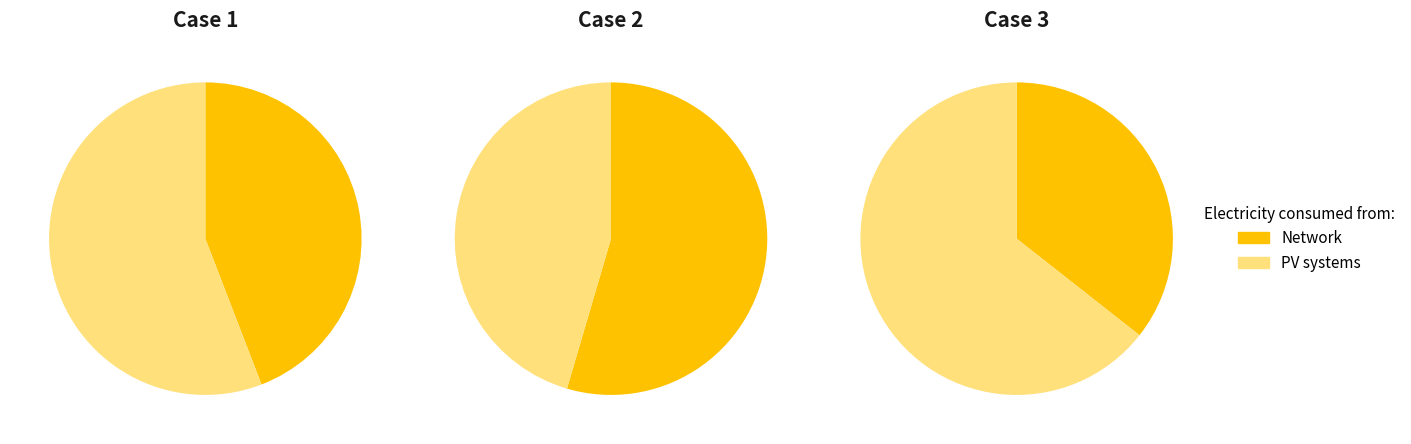

To the nearest percent, what is the difference between the largest and smallest slice percentages?

27%